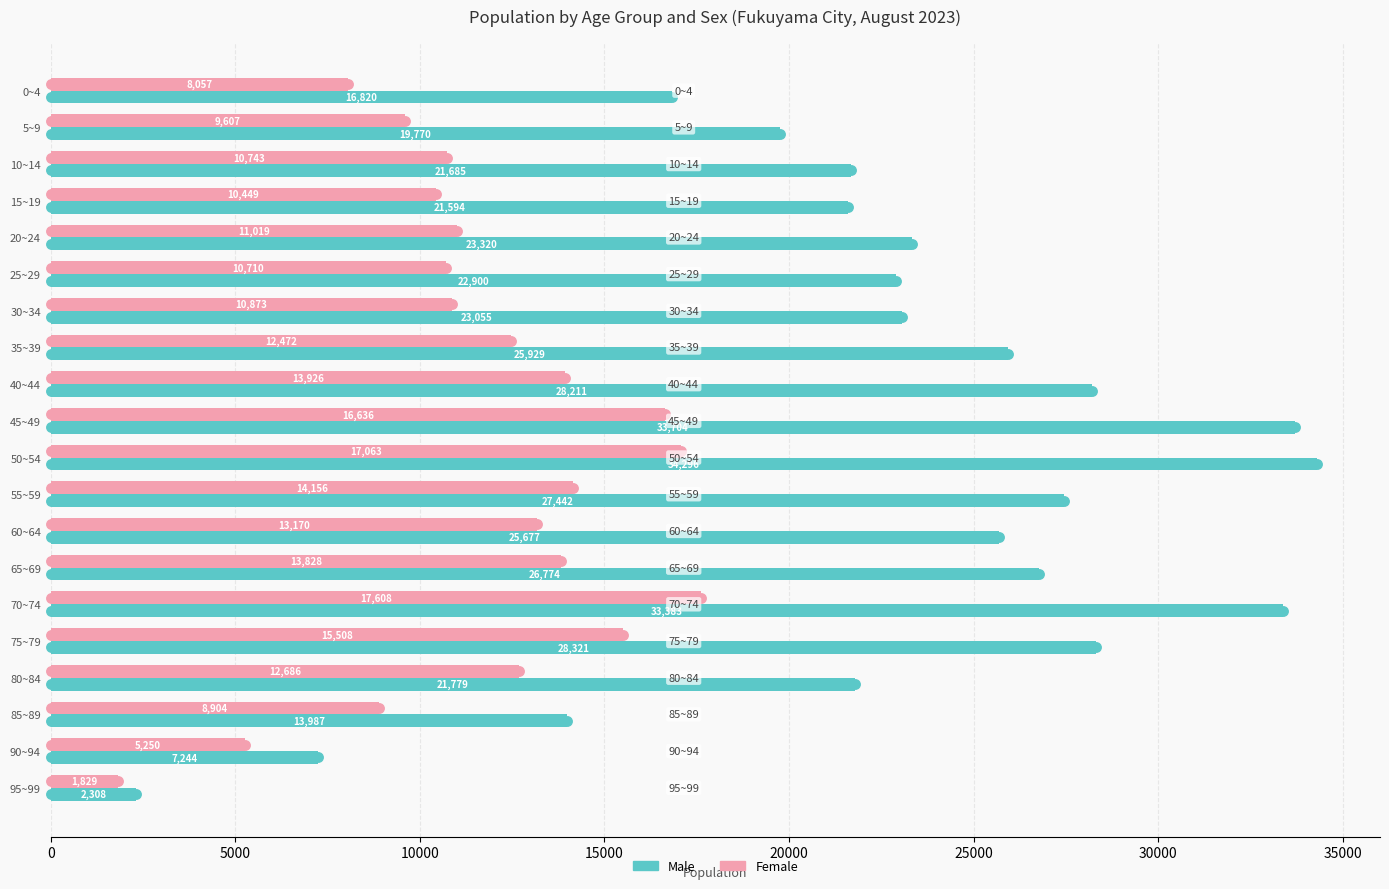

List the series in order of their overall mean, lowest first.

Female, Male